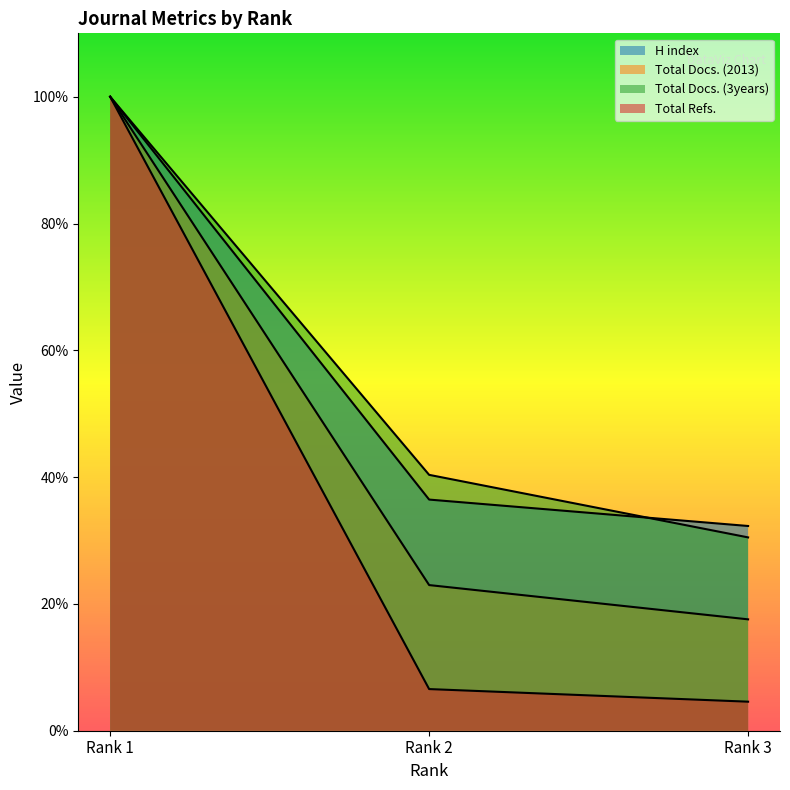

Which series has the widest spread of values?

Total Refs.